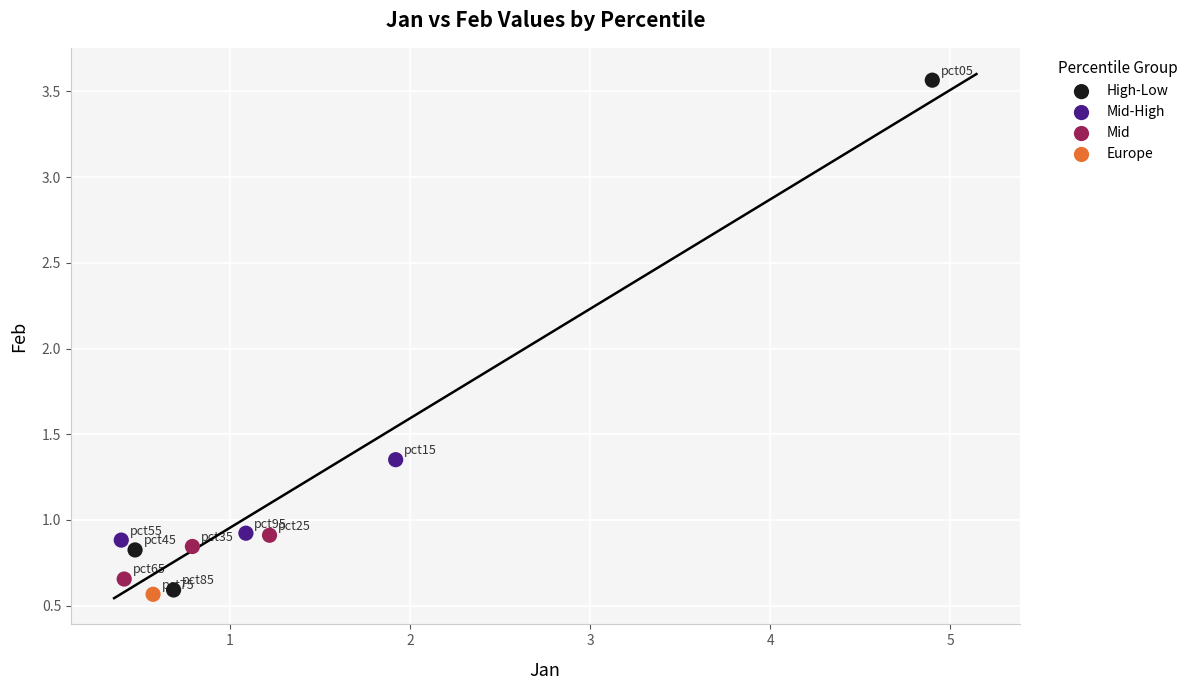

What are all the series names shown in the legend?

High-Low, Mid-High, Mid, Europe